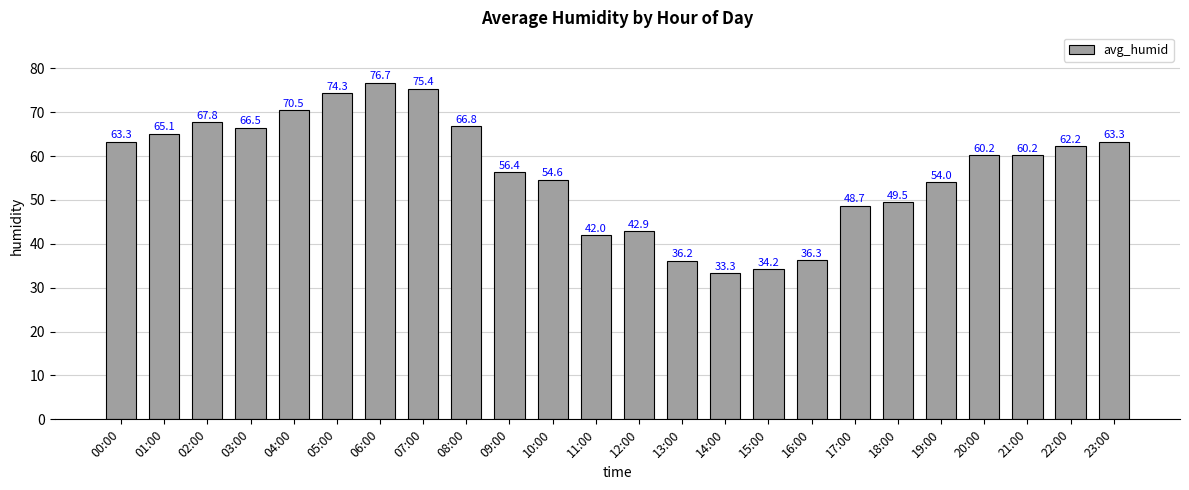

How many values exceed 60?

13